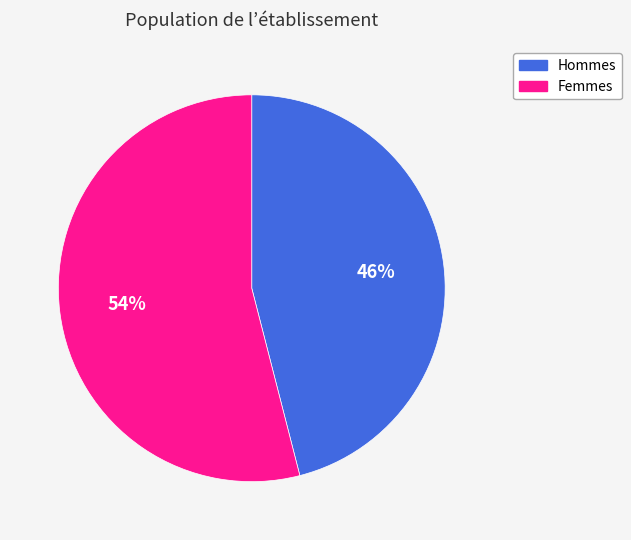

How many slices are in this pie chart?

2